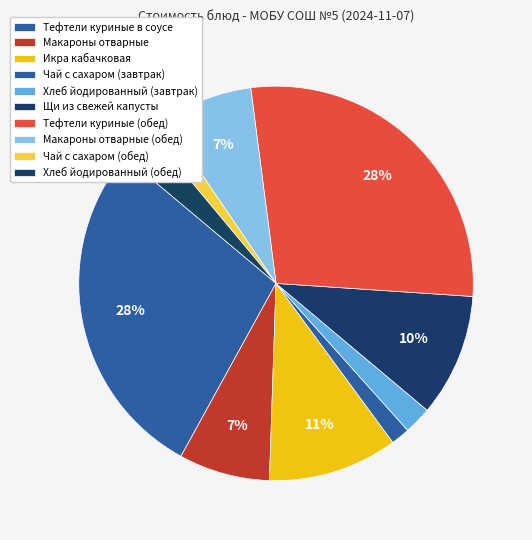

Approximately how many times larger is the value at Чай с сахаром (завтрак) compared to Хлеб йодированный (завтрак)?

0.7